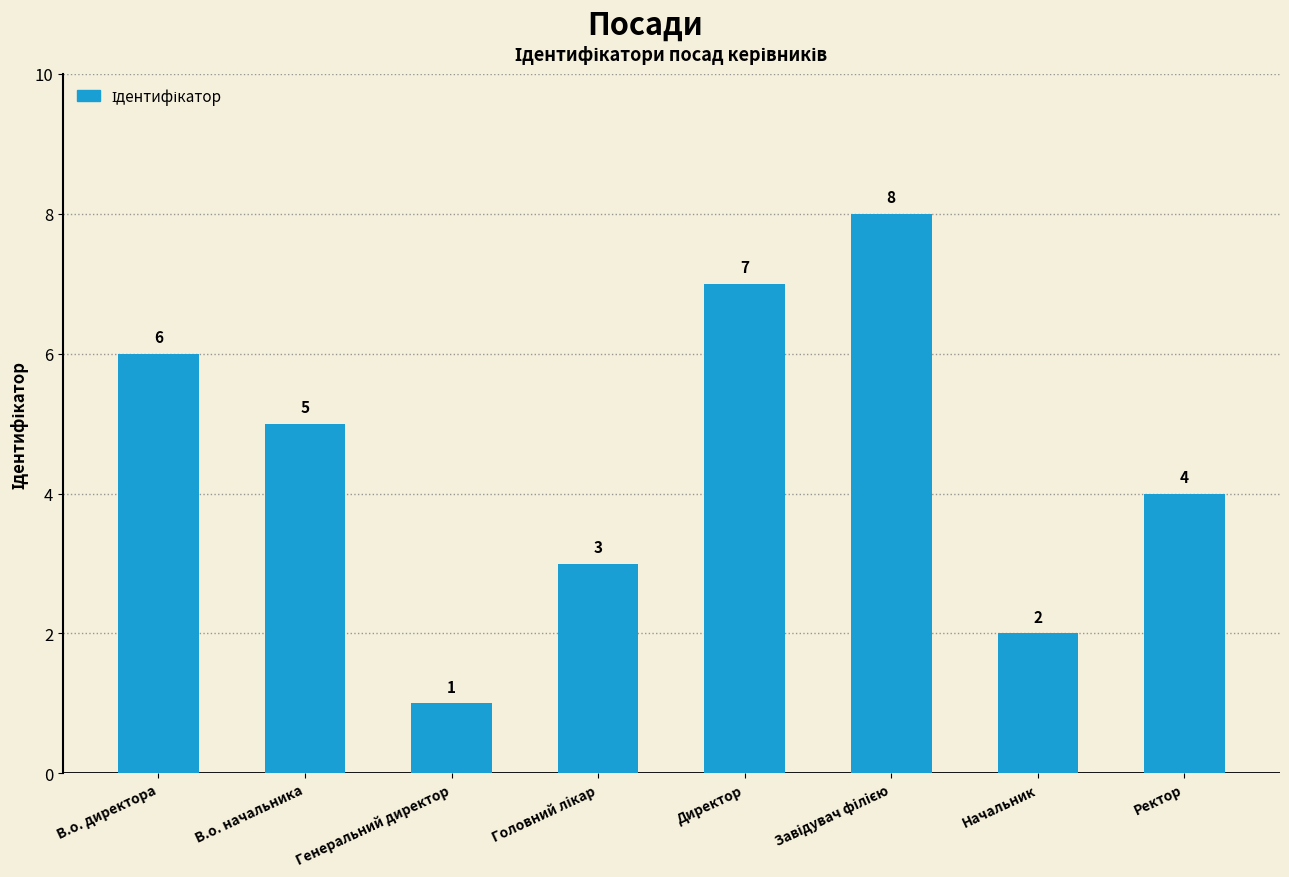

Count the number of categories in the chart.

8